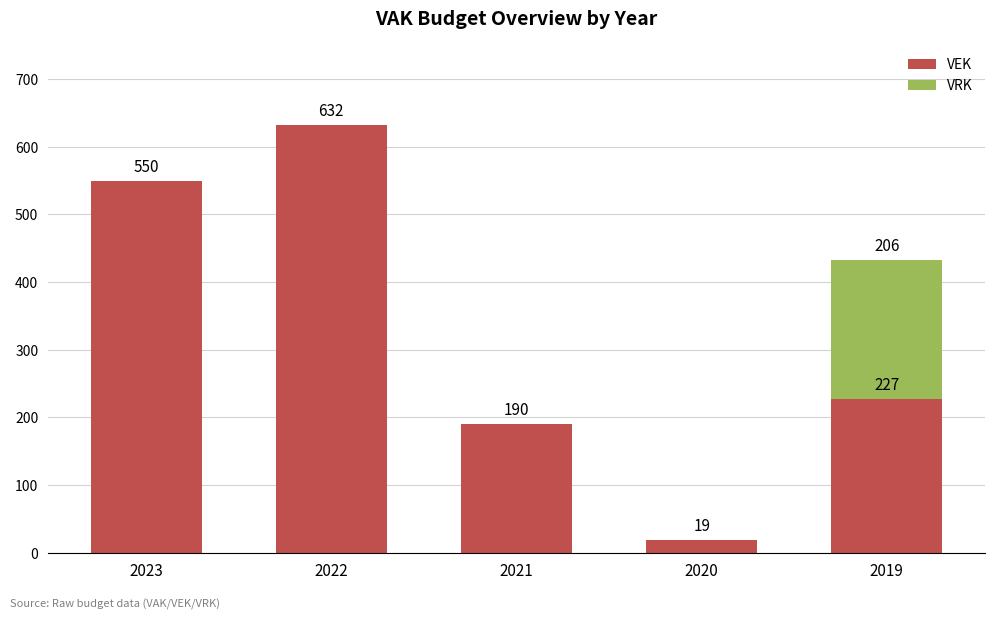

At which category is the sum across all series the highest?

2022